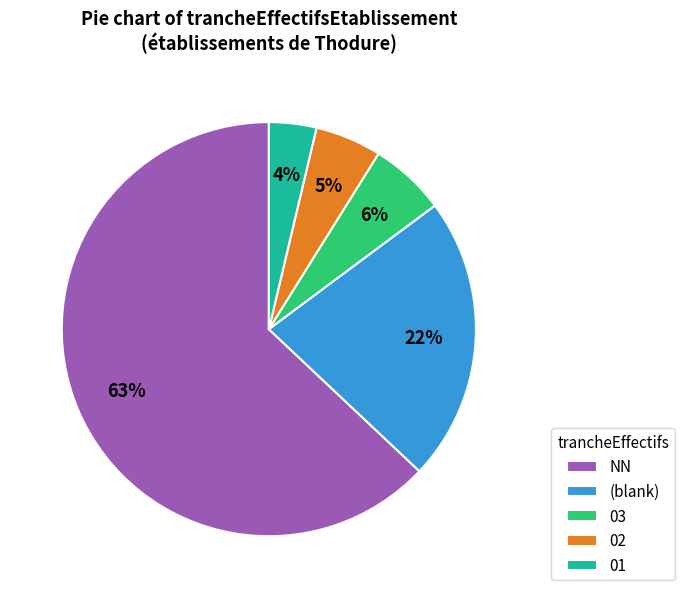

To the nearest percent, what is the difference between the largest and smallest slice percentages?

59%